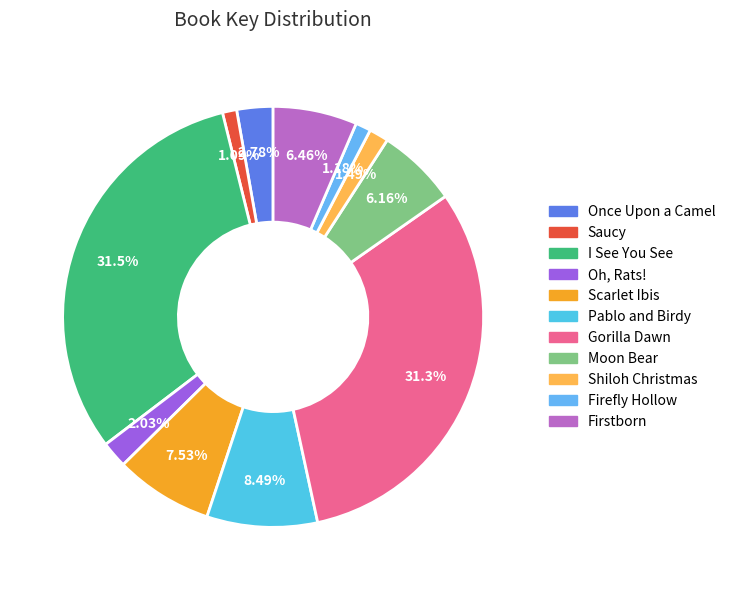

What is the smallest slice in the pie chart?

Saucy